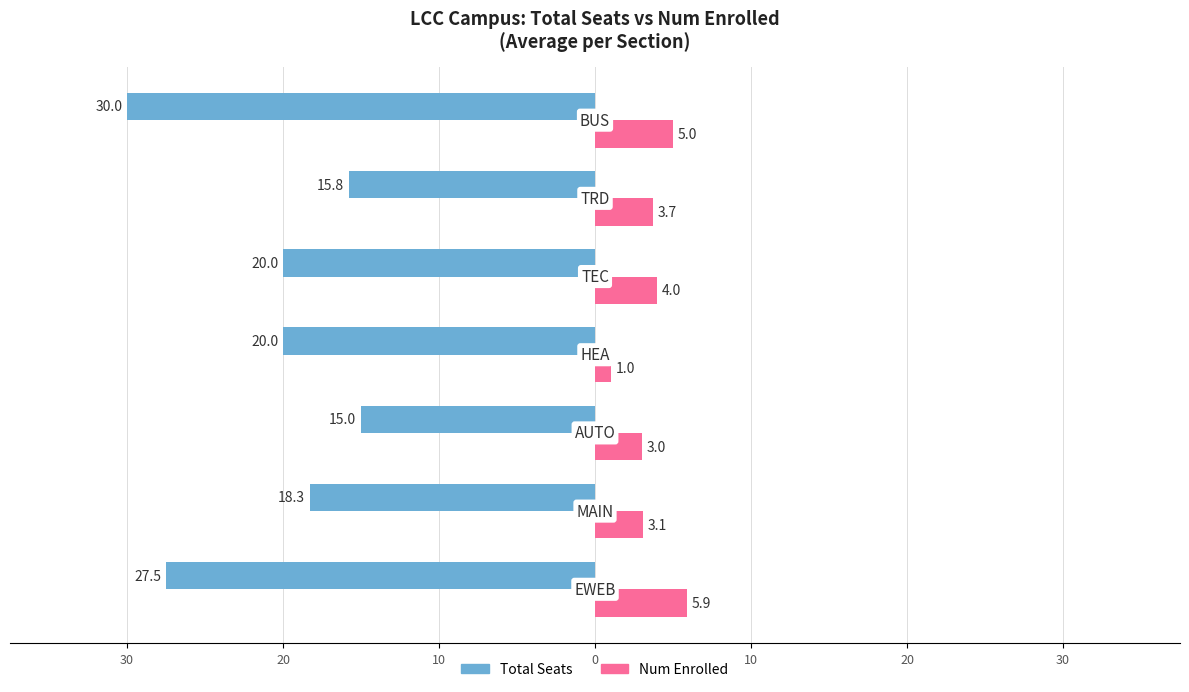

What are all the series names shown in the legend?

Total Seats, Num Enrolled